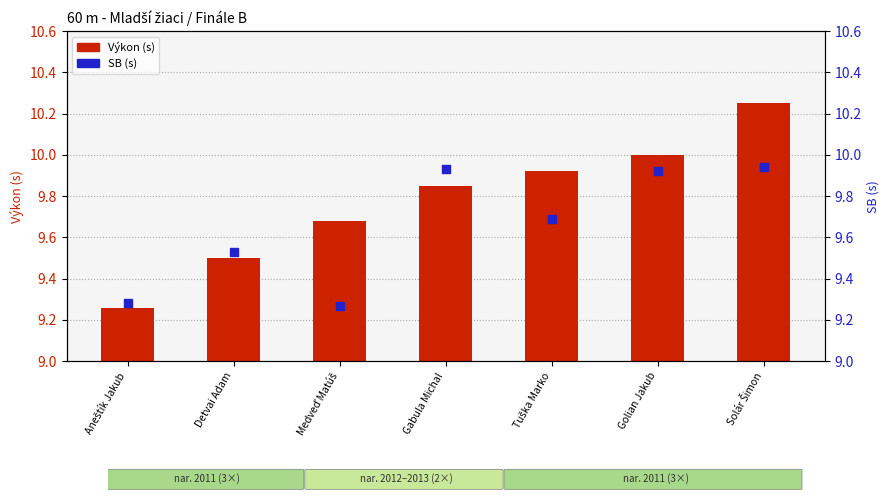

What is the total value across all series at Tuška Marko?

19.6